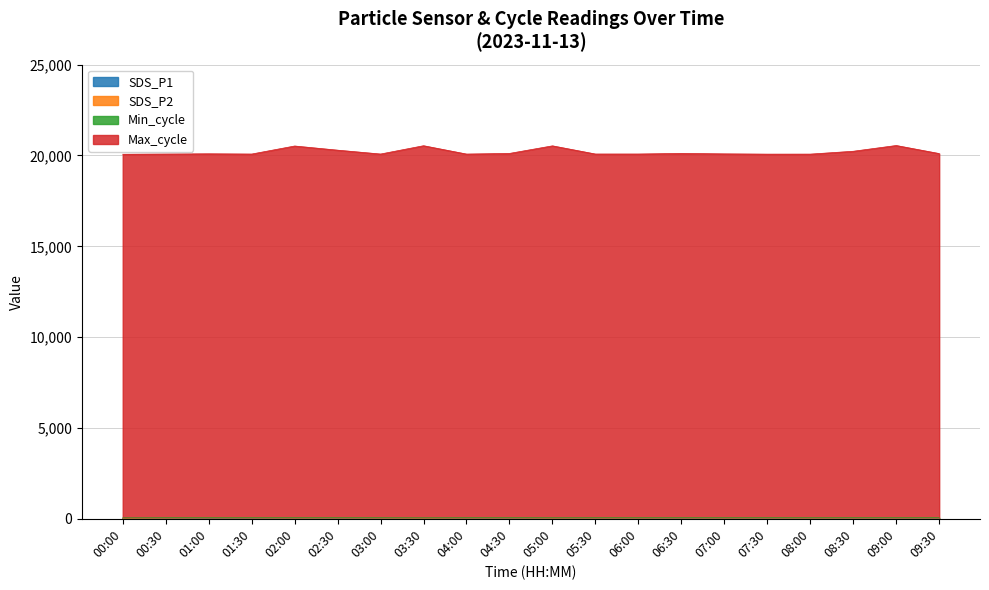

Between 01:00 and 07:00, which series saw the biggest shift?

Max_cycle